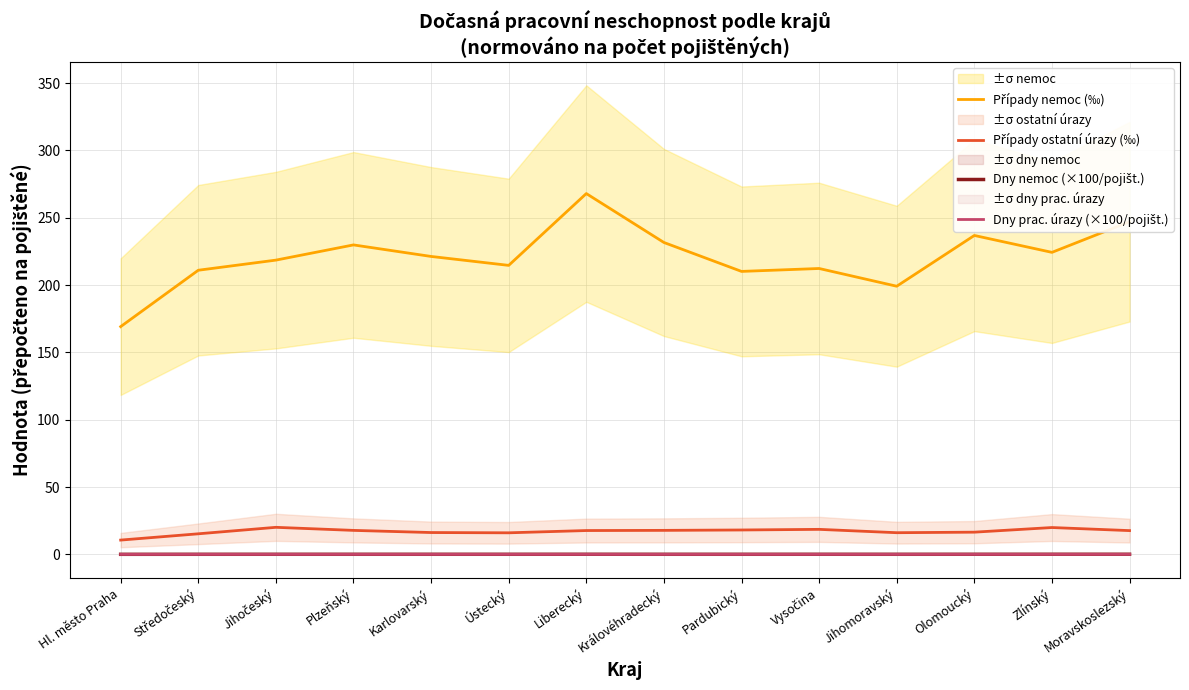

True or false: Případy ostatní úrazy (‰) and Případy nemoc (‰) cross at least once.

False